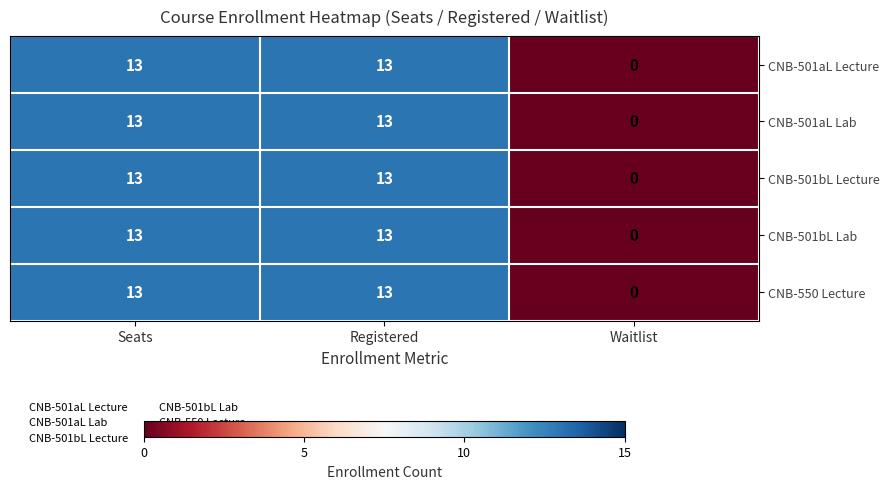

Reading left to right, transcribe all the data shown in this chart.

CNB-501aL Lecture: Seats=13	Registered=13	Waitlist=0
CNB-501aL Lab: Seats=13	Registered=13	Waitlist=0
CNB-501bL Lecture: Seats=13	Registered=13	Waitlist=0
CNB-501bL Lab: Seats=13	Registered=13	Waitlist=0
CNB-550 Lecture: Seats=13	Registered=13	Waitlist=0